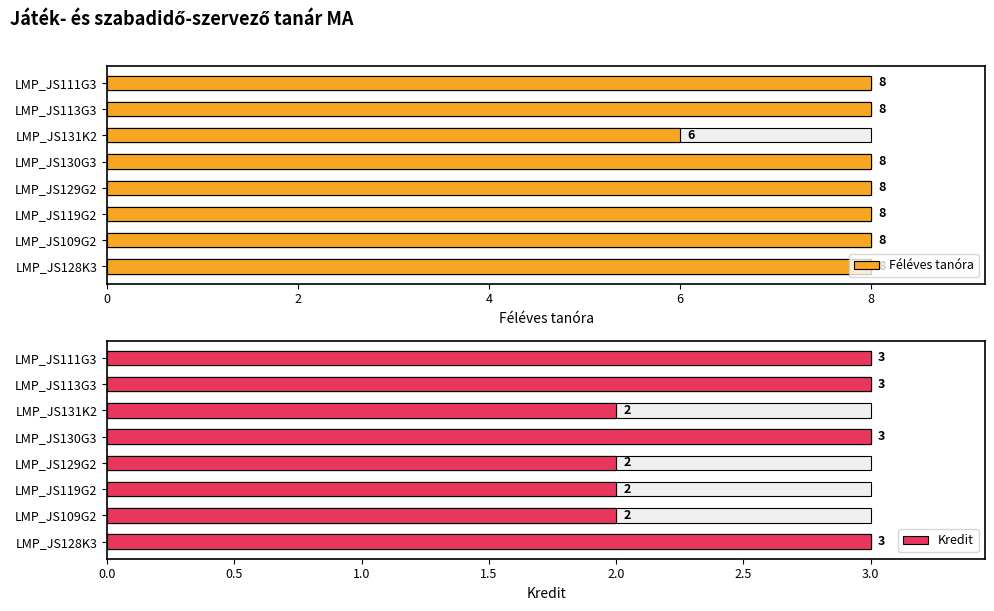

Reading left to right, what are all the values shown in this chart?

Féléves tanóra: 8	8	8	8	8	6	8	8
Kredit: 3	2	2	2	3	2	3	3